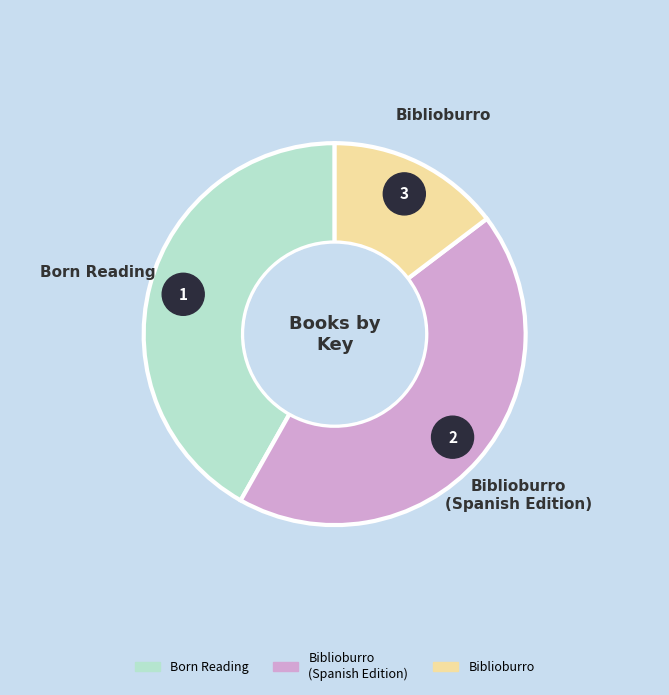

How many segments does this pie chart have?

3